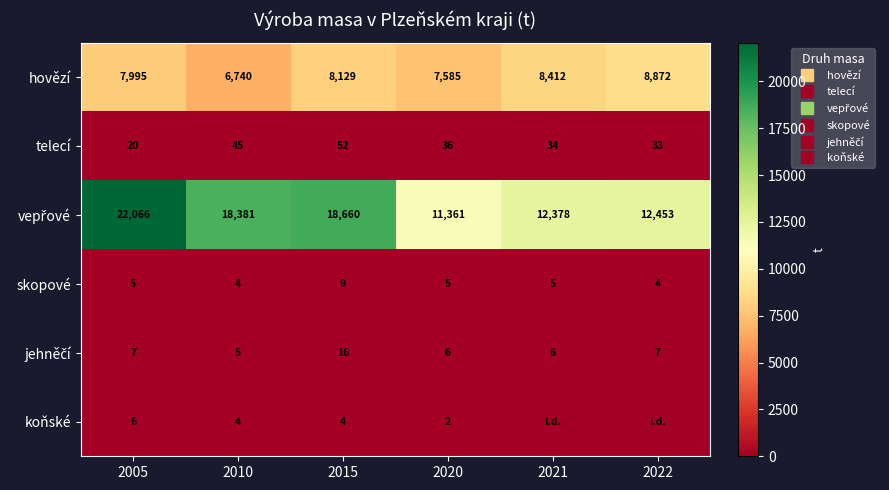

True or false: skopové has a value of 6.8 at 2022.

False